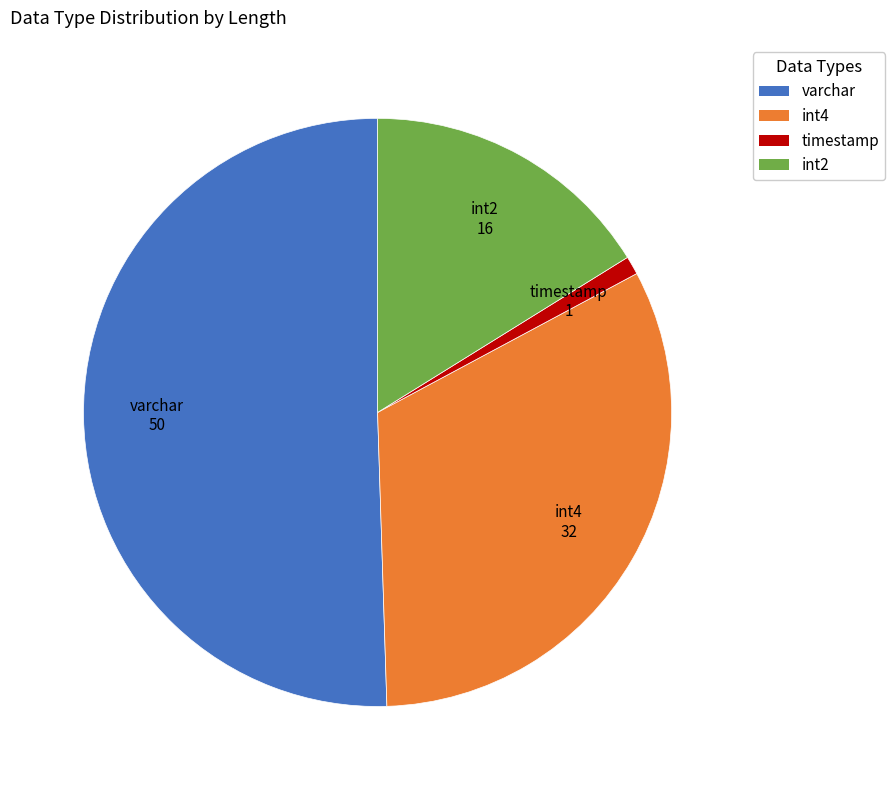

Rank the categories by value from lowest to highest.

timestamp, int2, int4, varchar